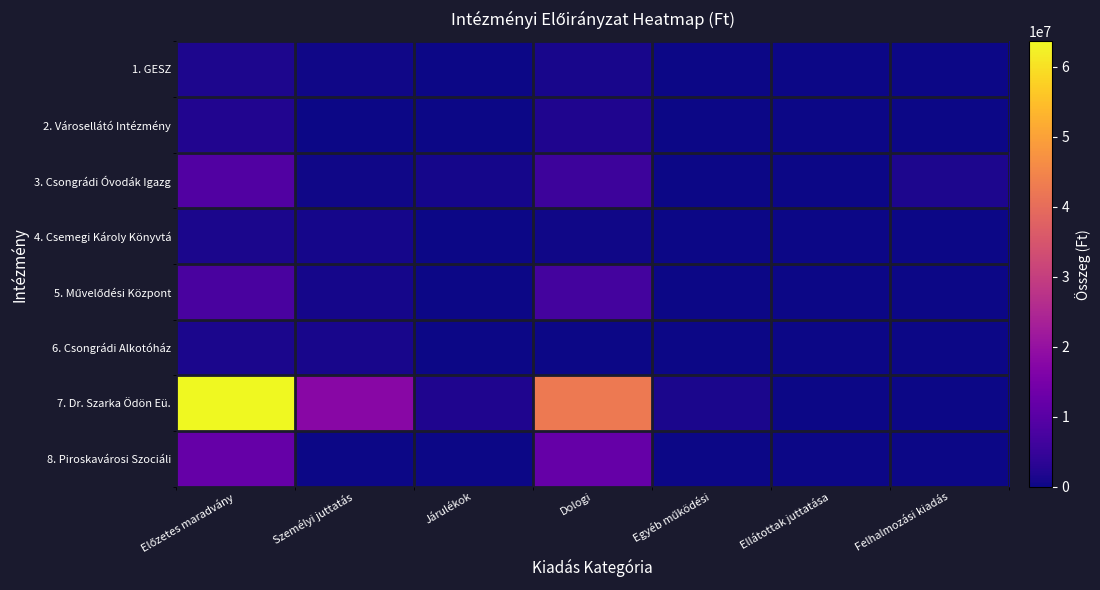

At which category is the sum across all series the highest?

Előzetes maradvány